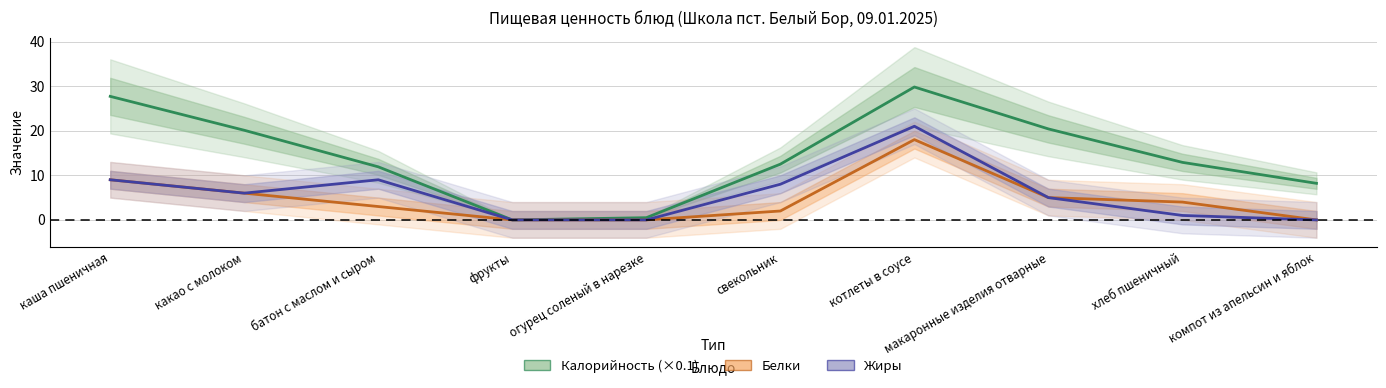

What is the label of the 4th point from the left?

фрукты